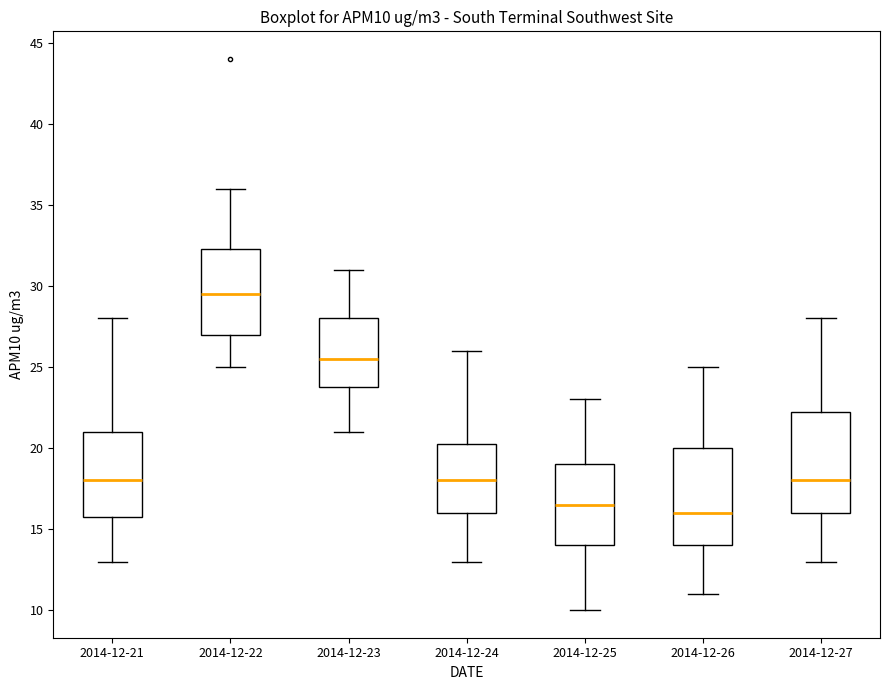

Which box has the lowest median line?

2014-12-26